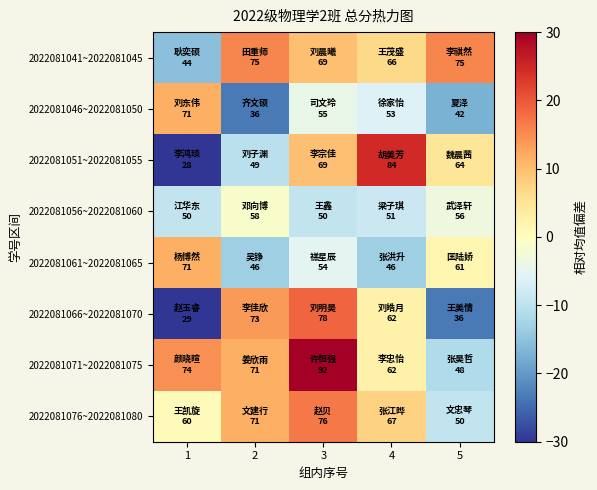

What is the total value across all series at 1?

-47.4